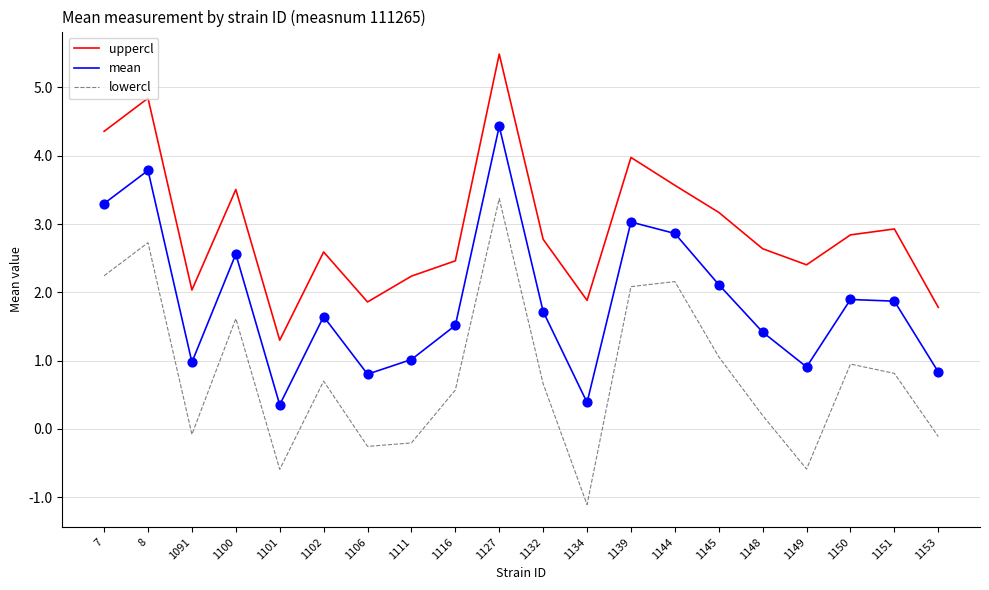

At how many categories does at least one series exceed 0?

20